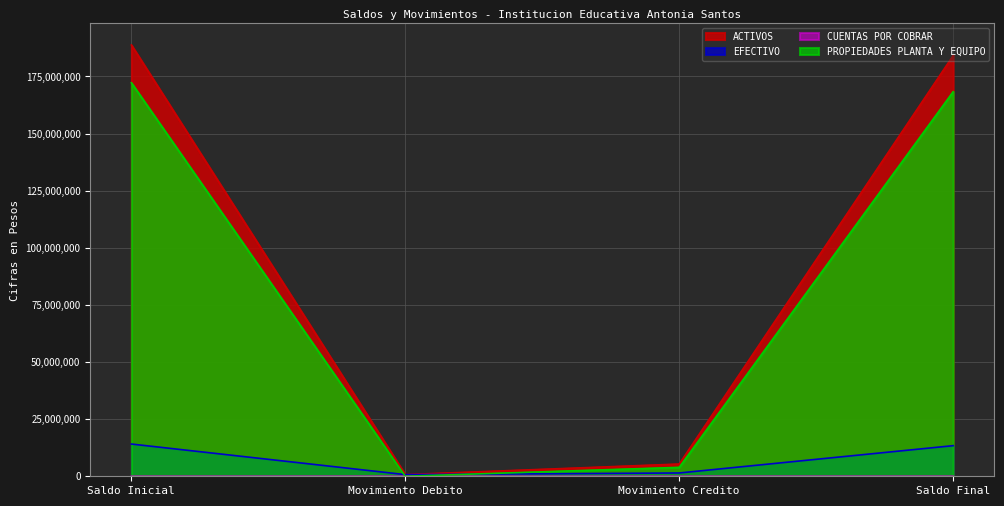

Reading left to right, list all the values displayed in this chart.

ACTIVOS: 188762998.9	731493.4	5357407.4	184137085.0
EFECTIVO: 14110172.8	726245.9	1441998.7	13394420.0
CUENTAS POR COBRAR: 0.0	5246.0	5246.0	0.0
PROPIEDADES PLANTA Y EQUIPO: 172216826.2	1.5	3910162.7	168306665.0